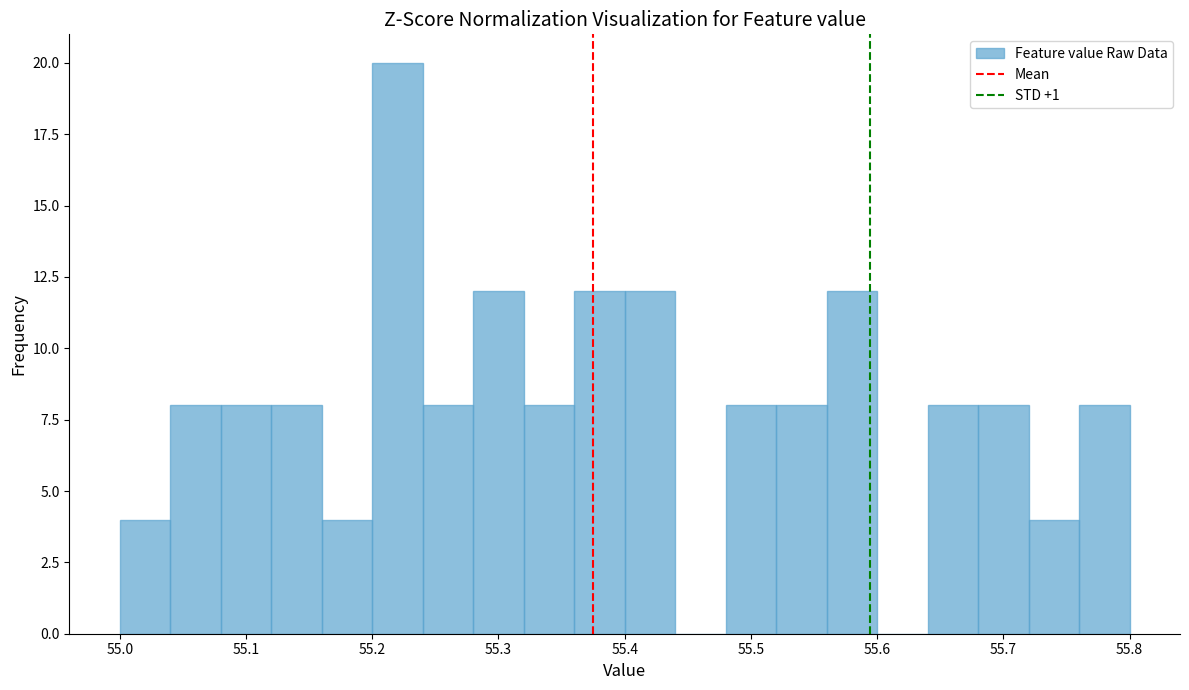

Reading left to right, transcribe this chart: for each bar, give the range it covers on the x-axis and its height. The values are not printed on the chart, so give them approximately, as read against the axis.

55.00 to 55.04: 4
55.04 to 55.08: 8
55.08 to 55.12: 8
55.12 to 55.16: 8
55.16 to 55.20: 4
55.20 to 55.24: 20
55.24 to 55.28: 8
55.28 to 55.32: 12
55.32 to 55.36: 8
55.36 to 55.40: 12
55.40 to 55.44: 12
55.44 to 55.48: 0
55.48 to 55.52: 8
55.52 to 55.56: 8
55.56 to 55.60: 12
55.60 to 55.64: 0
55.64 to 55.68: 8
55.68 to 55.72: 8
55.72 to 55.76: 4
55.76 to 55.80: 8